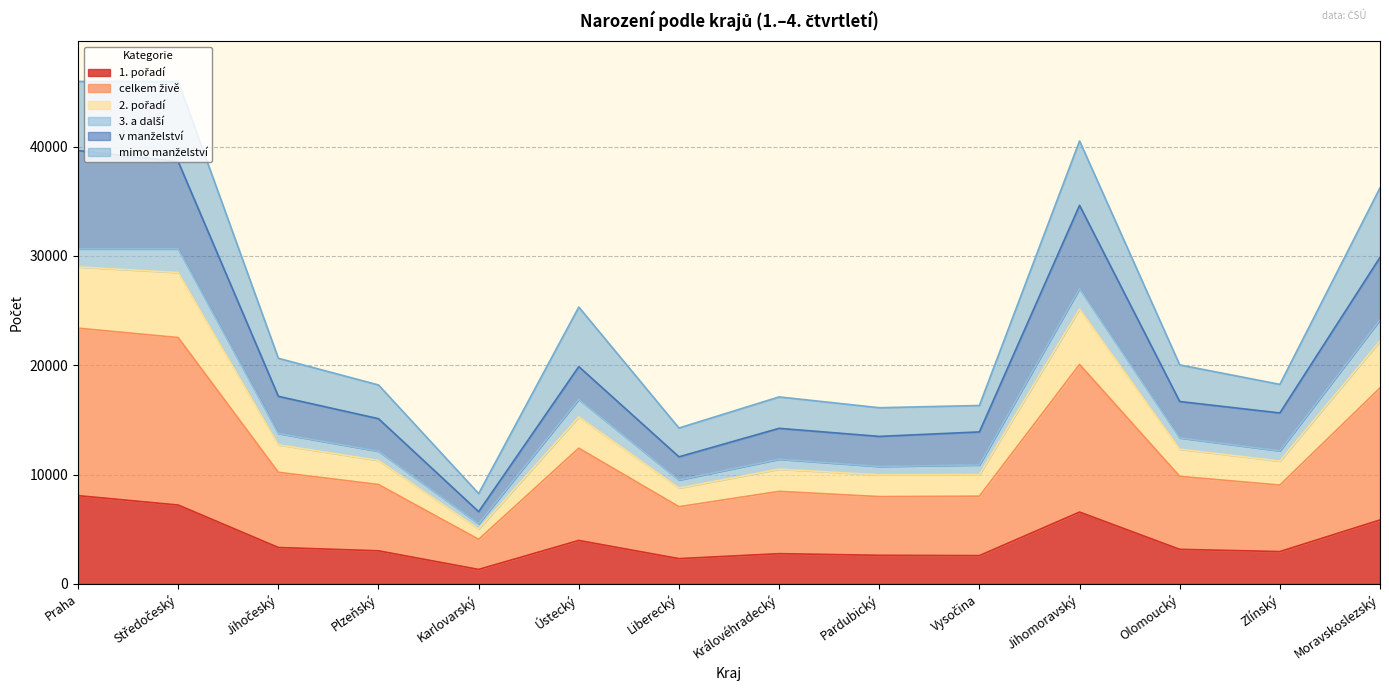

Which series changed the most between Jihočeský and Ústecký?

celkem živě